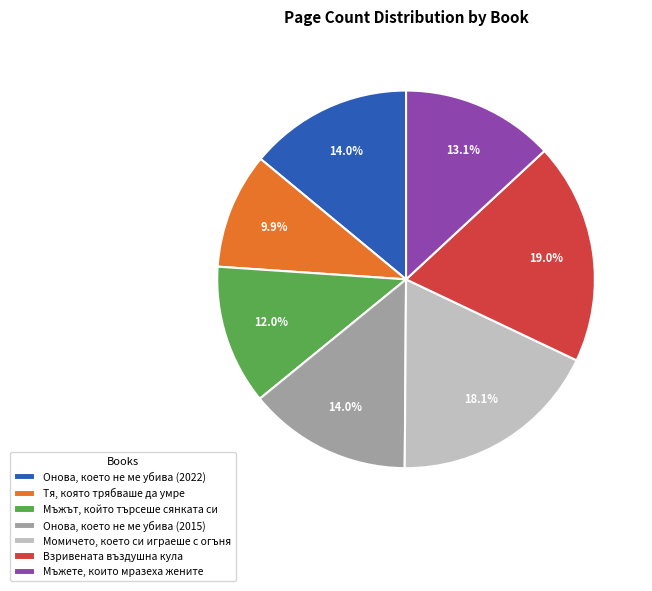

How many segments does this pie chart have?

7